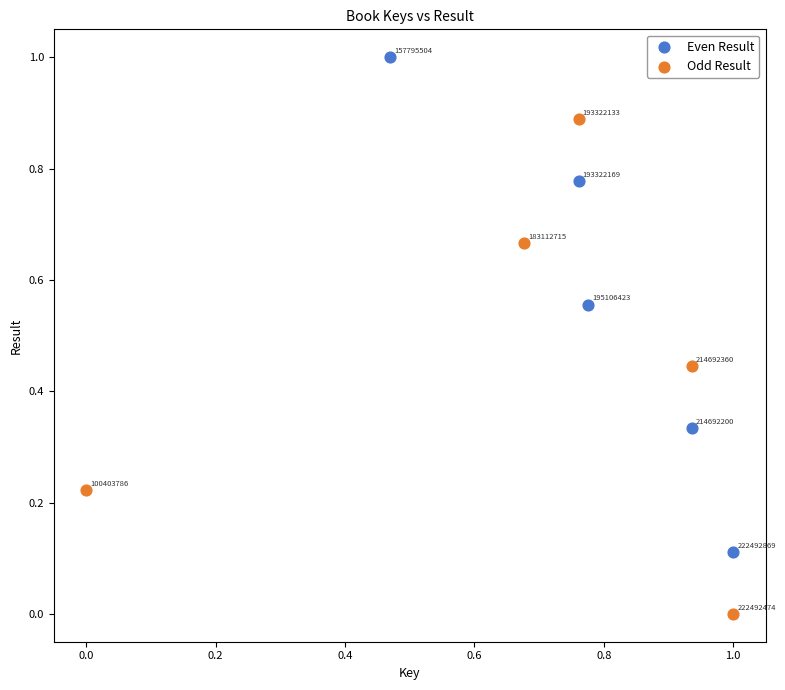

Which series contains the lowest Y value?

Odd Result